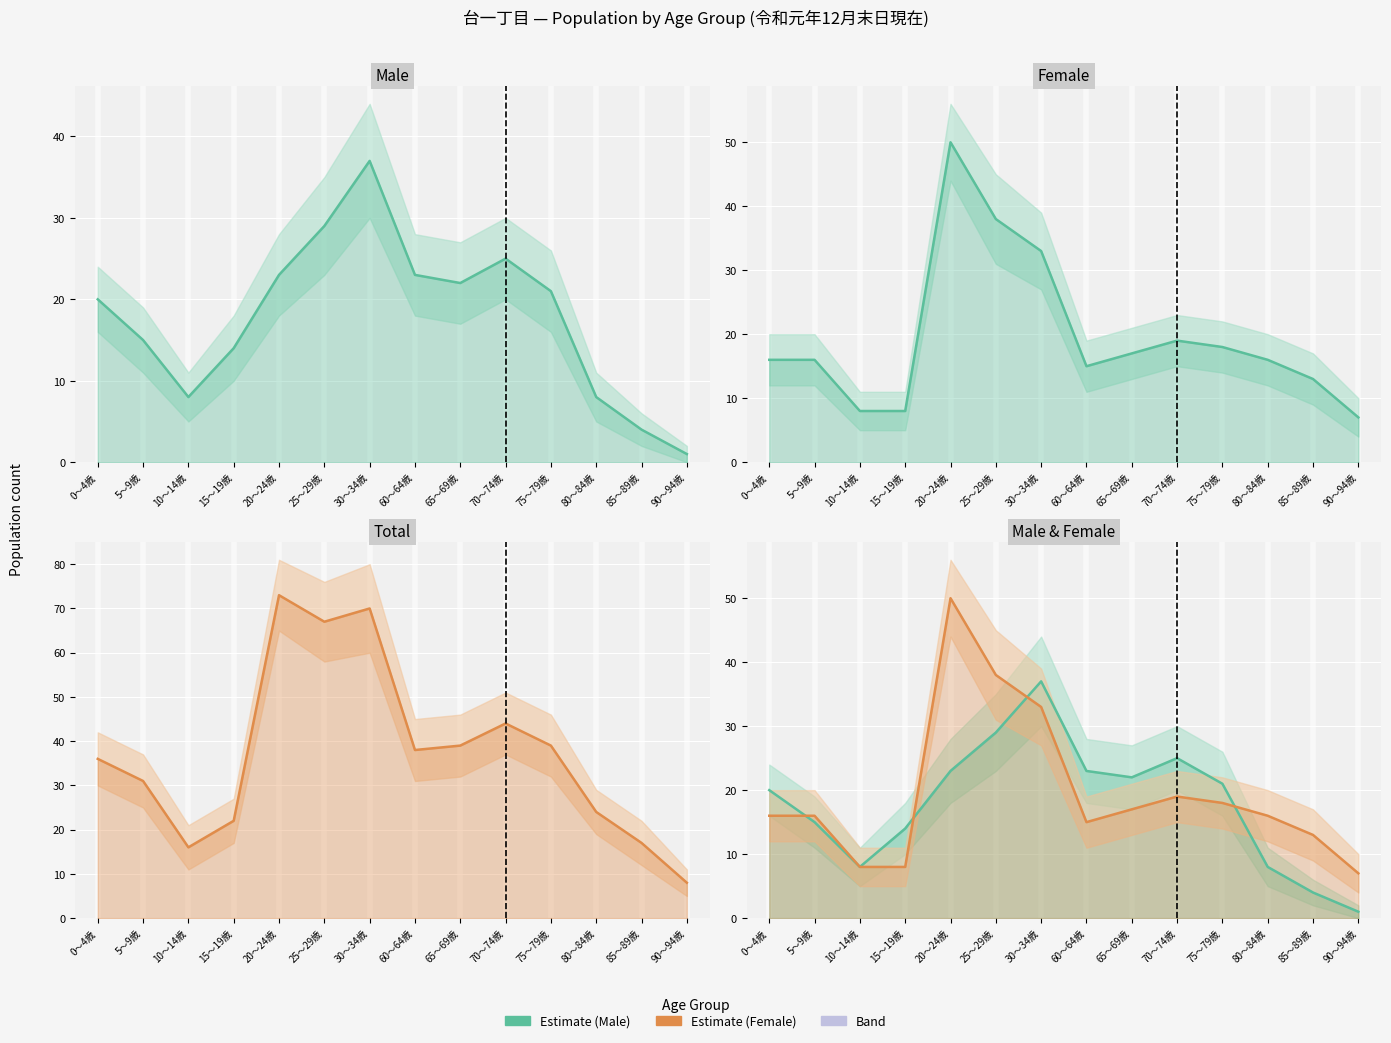

The Estimate series shows 0 at 90～94歳. True or false?

False